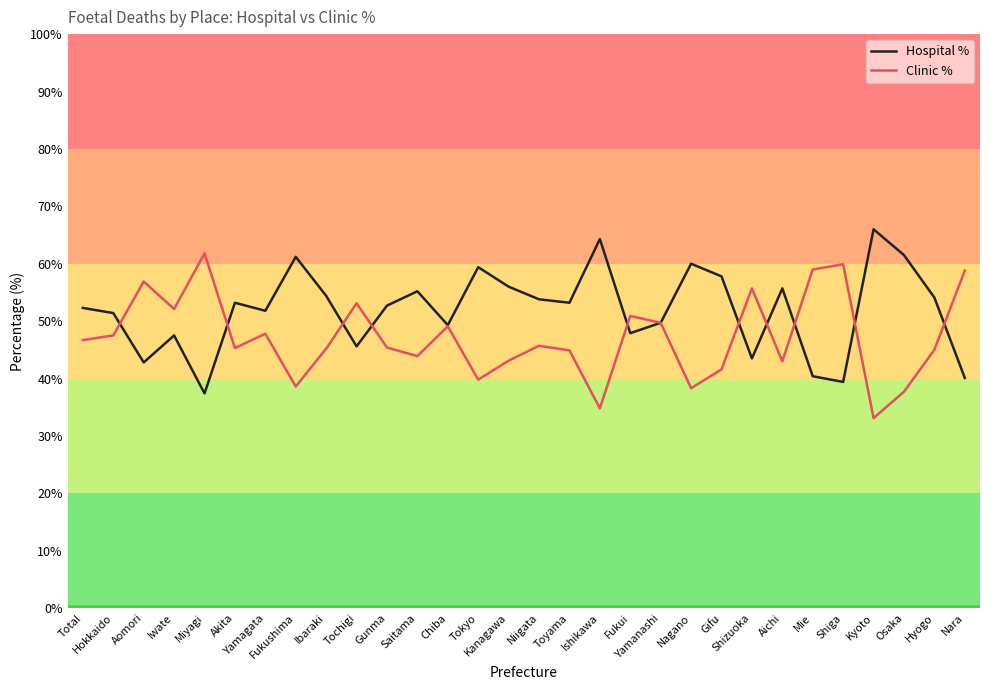

Rank the series by their average value, from highest to lowest.

Hospital %, Clinic %